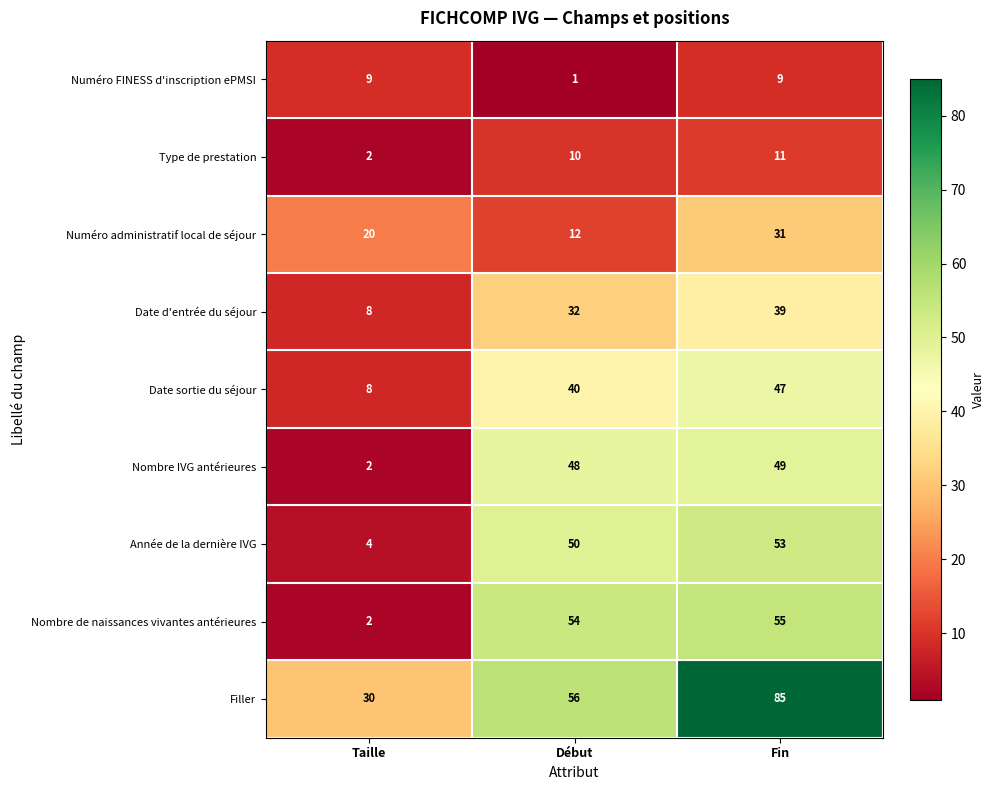

The value of Nombre IVG antérieures at Fin is 26. True or false?

False